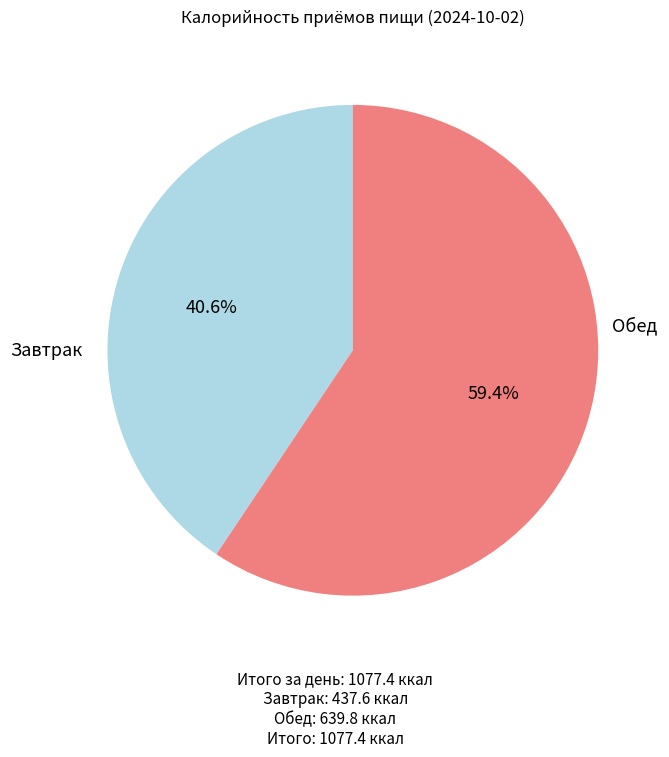

Does any single category account for the majority?

Yes